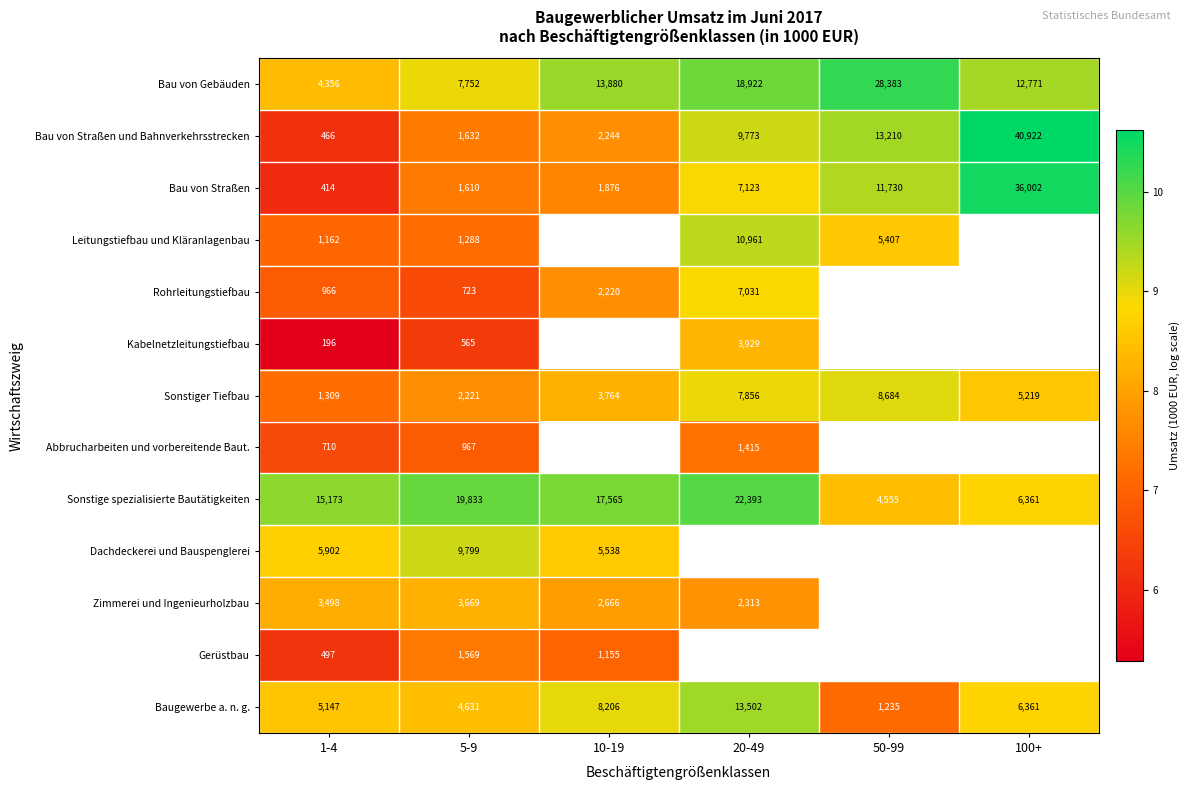

Rank the series at 1-4 from lowest to highest value.

Kabelnetzleitungstiefbau, Bau von Straßen, Bau von Straßen und Bahnverkehrsstrecken, Gerüstbau, Abbrucharbeiten und vorbereitende Baut., Rohrleitungstiefbau, Leitungstiefbau und Kläranlagenbau, Sonstiger Tiefbau, Zimmerei und Ingenieurholzbau, Bau von Gebäuden, Baugewerbe a. n. g., Dachdeckerei und Bauspenglerei, Sonstige spezialisierte Bautätigkeiten